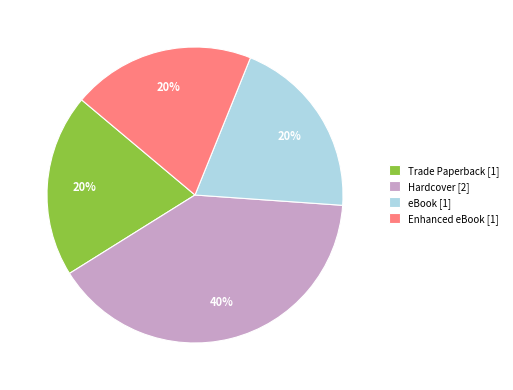

Approximately how many times larger is the value at eBook [1] compared to Trade Paperback [1]?

1.0